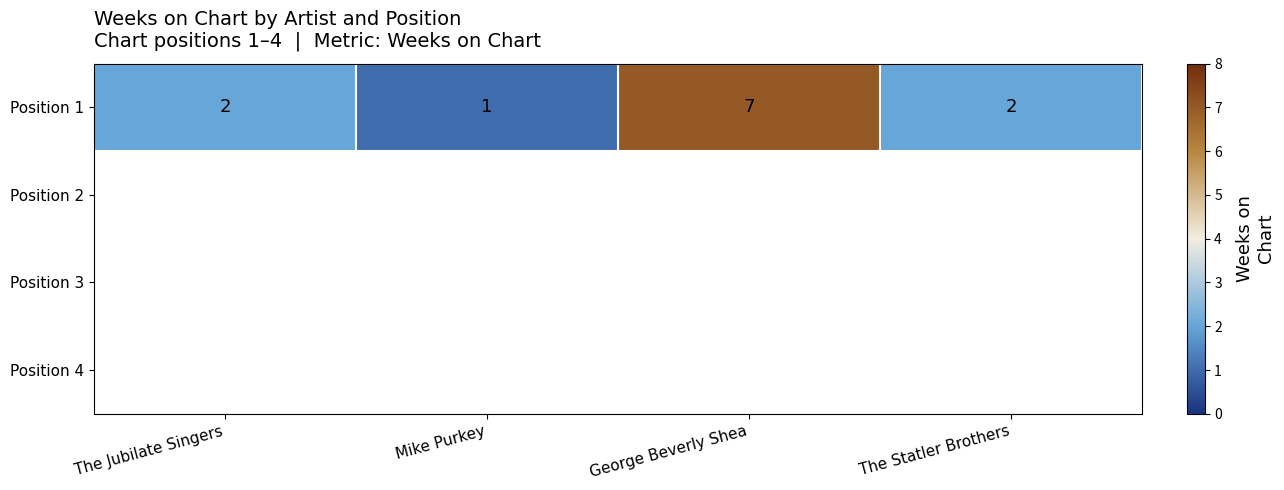

At which label does Position 1 reach its peak?

George Beverly Shea